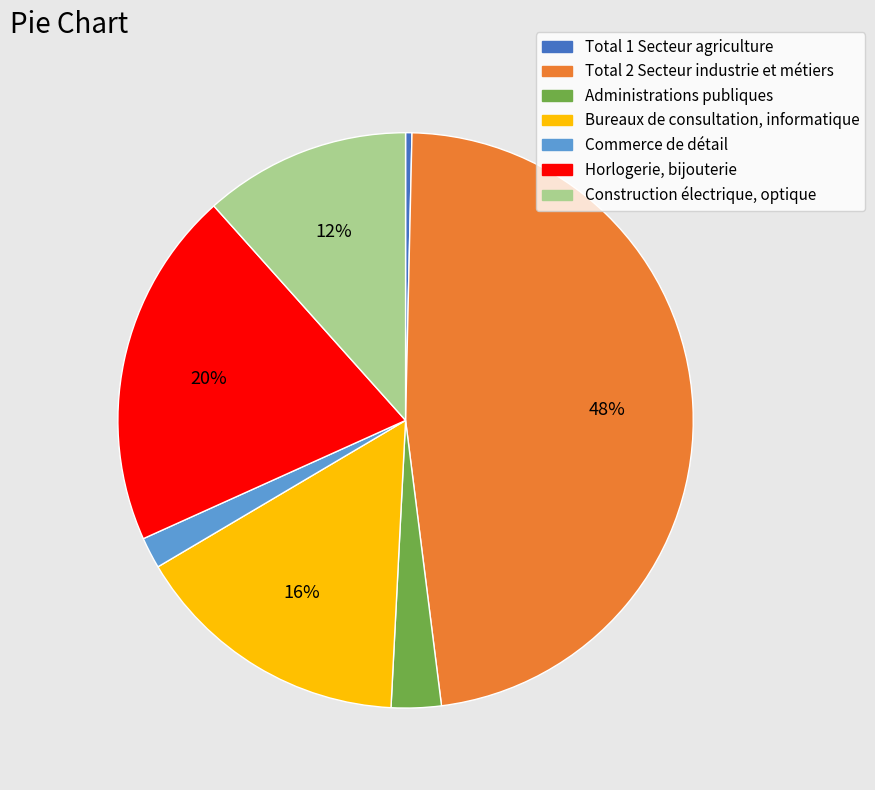

Combined, do Commerce de détail and Horlogerie, bijouterie account for over 50%?

No